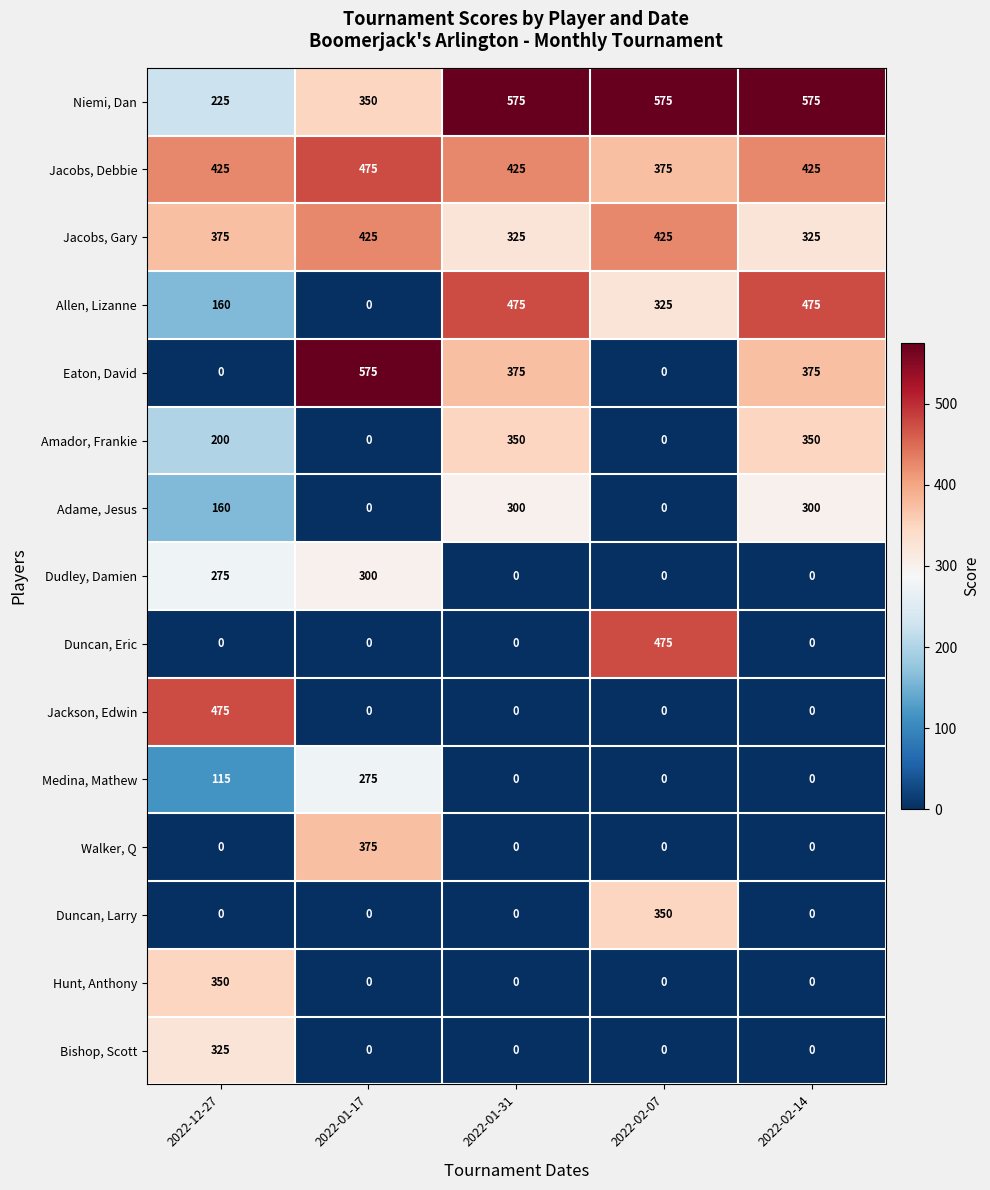

At which label is Medina, Mathew closest to 137?

2022-12-27